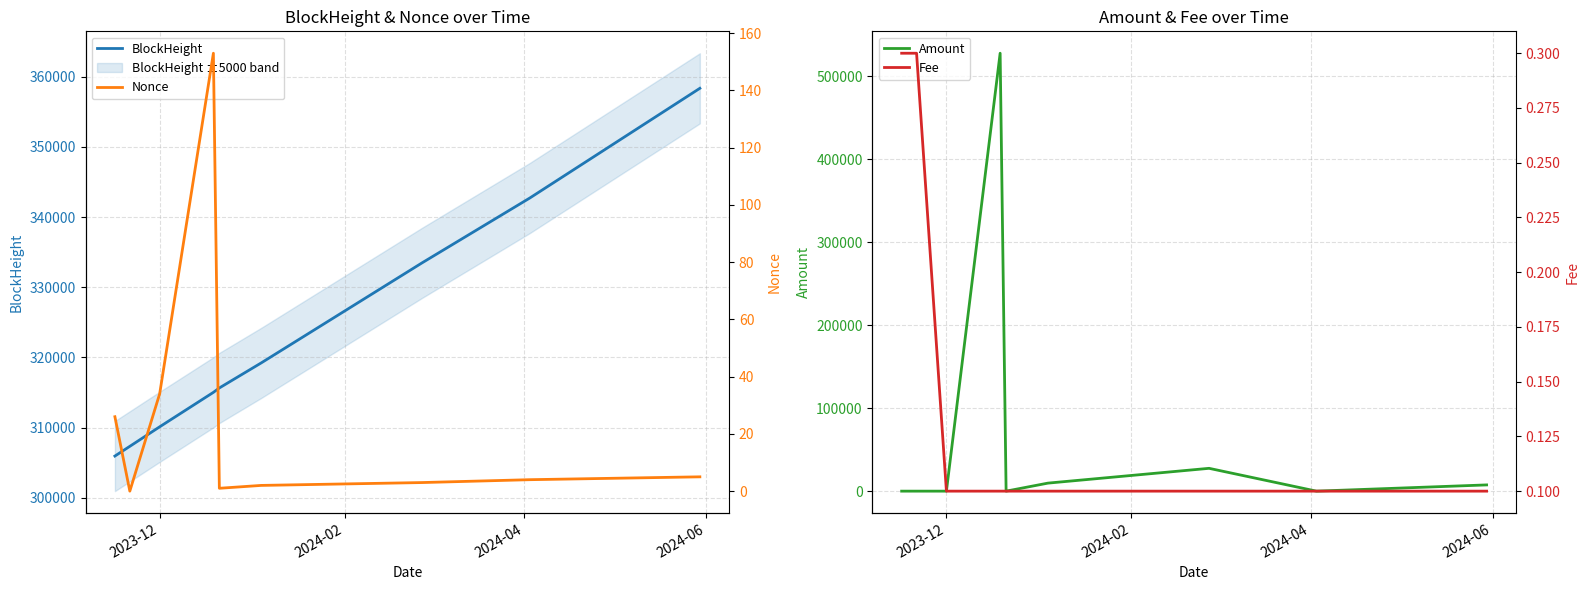

What is the difference between the maximum and second lowest values in the BlockHeight series?

51021